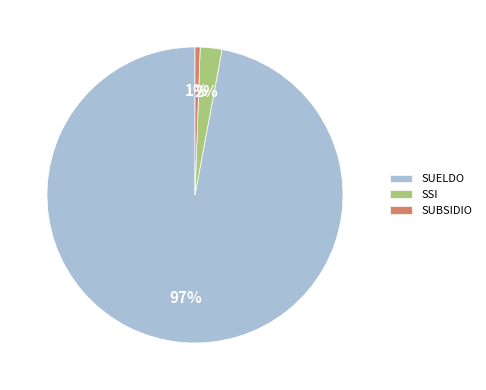

What is the largest slice in the pie chart?

SUELDO